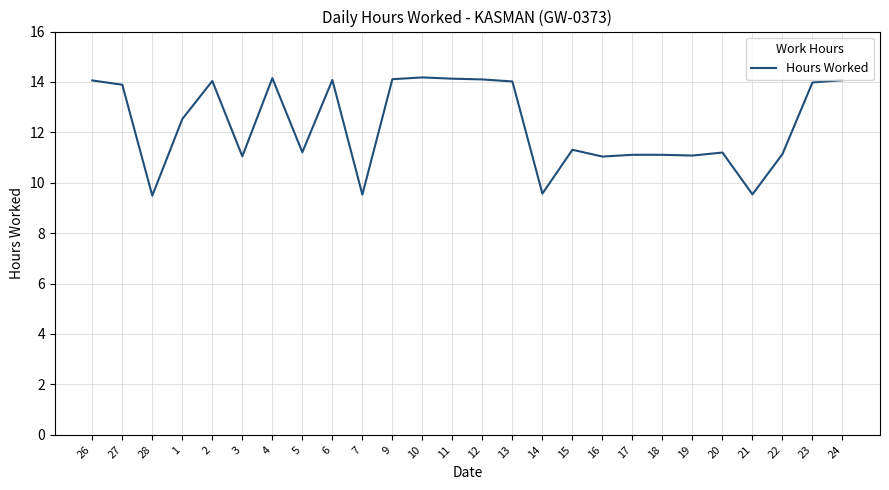

What position from the right is 5?

19